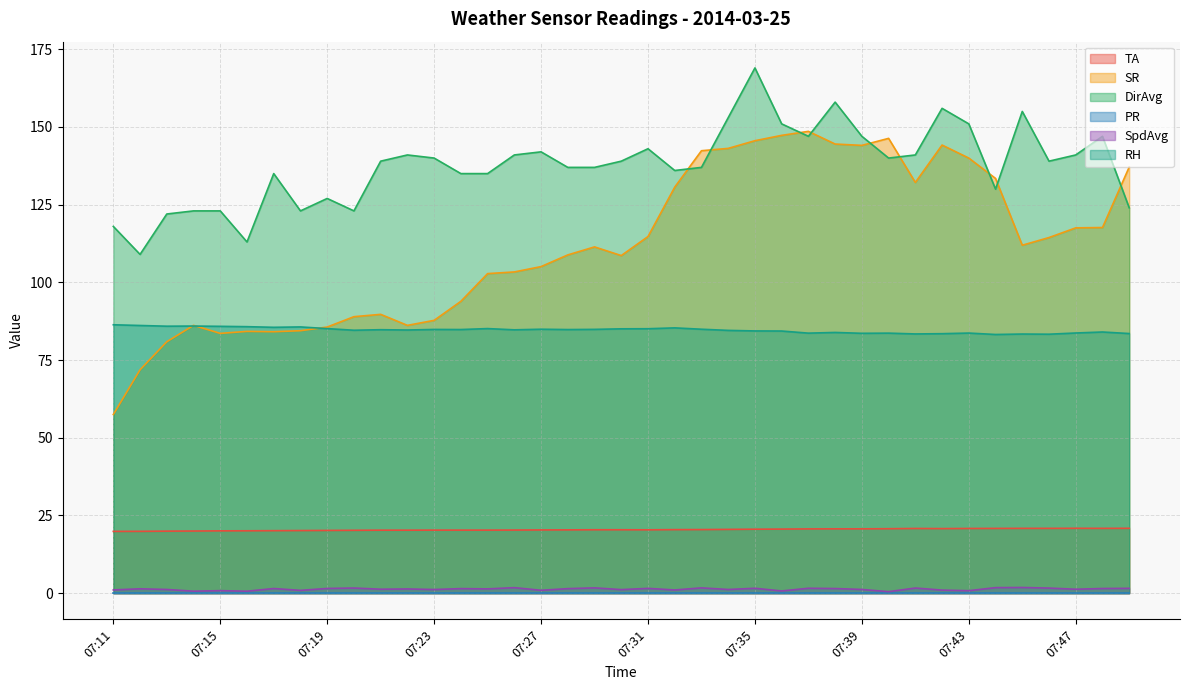

Between 07:17 and 07:27, which is larger?

07:27